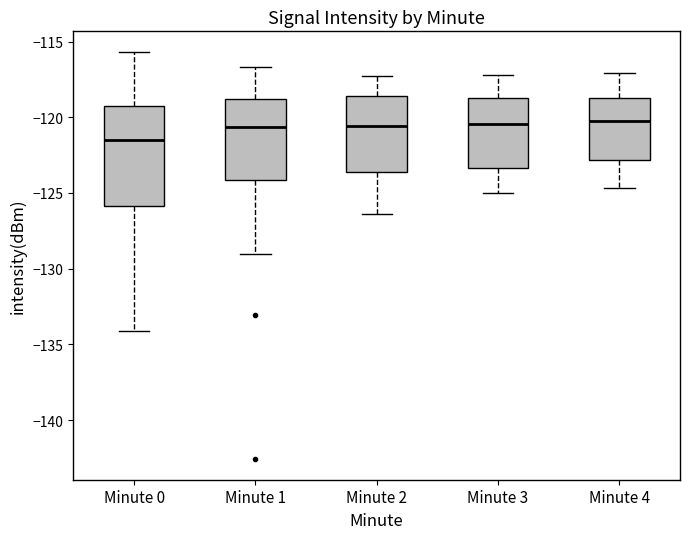

Reading left to right, read every box against the y-axis: the position of its median line, the range the box covers, and the ends of its whiskers. The values are not printed on the chart, so give them approximately, as read against the axis.

Minute 0: median -121.5, box -126.0 to -119.0, whiskers -134.0 to -115.5
Minute 1: median -120.5, box -124.0 to -119.0, whiskers -129.0 to -116.5
Minute 2: median -120.5, box -123.5 to -118.5, whiskers -126.5 to -117.5
Minute 3: median -120.5, box -123.5 to -118.5, whiskers -125.0 to -117.0
Minute 4: median -120.0, box -123.0 to -118.5, whiskers -124.5 to -117.0